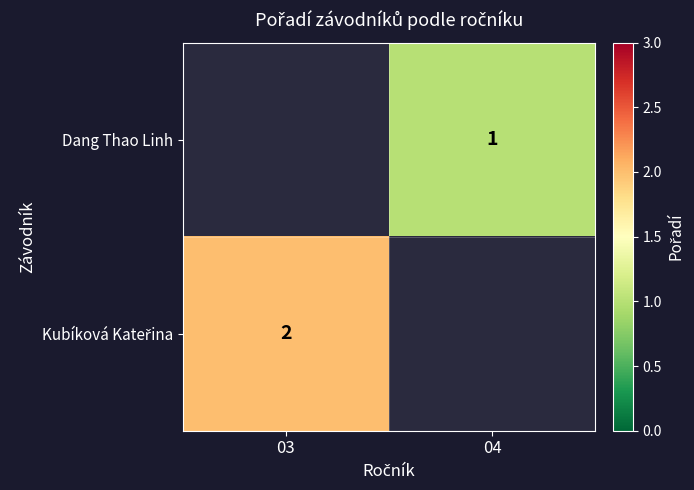

The Dang Thao Linh series shows 1 at 04. True or false?

True